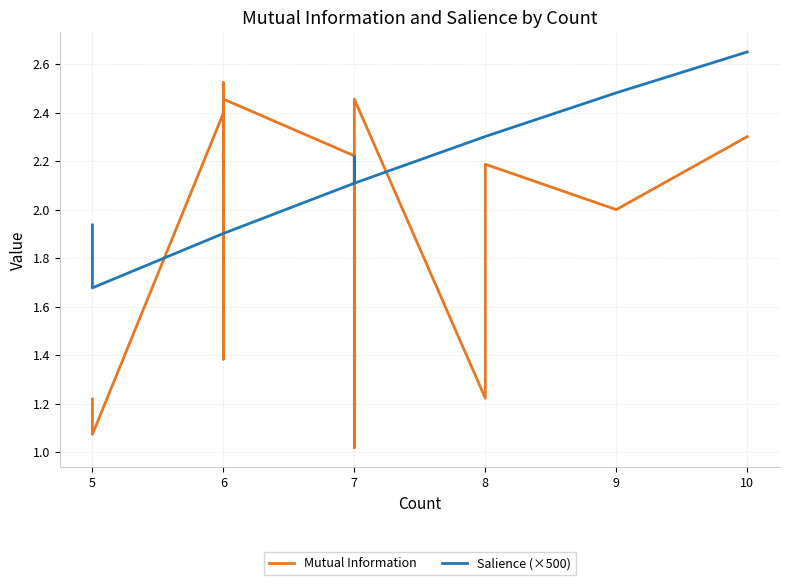

How many values in the Mutual Information series are below 2?

8